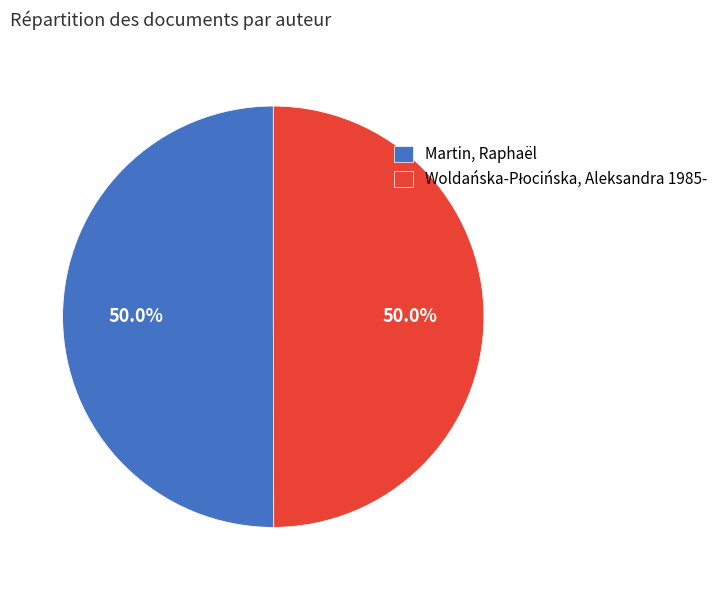

What portion of the pie excludes Martin, Raphaël?

50.0%